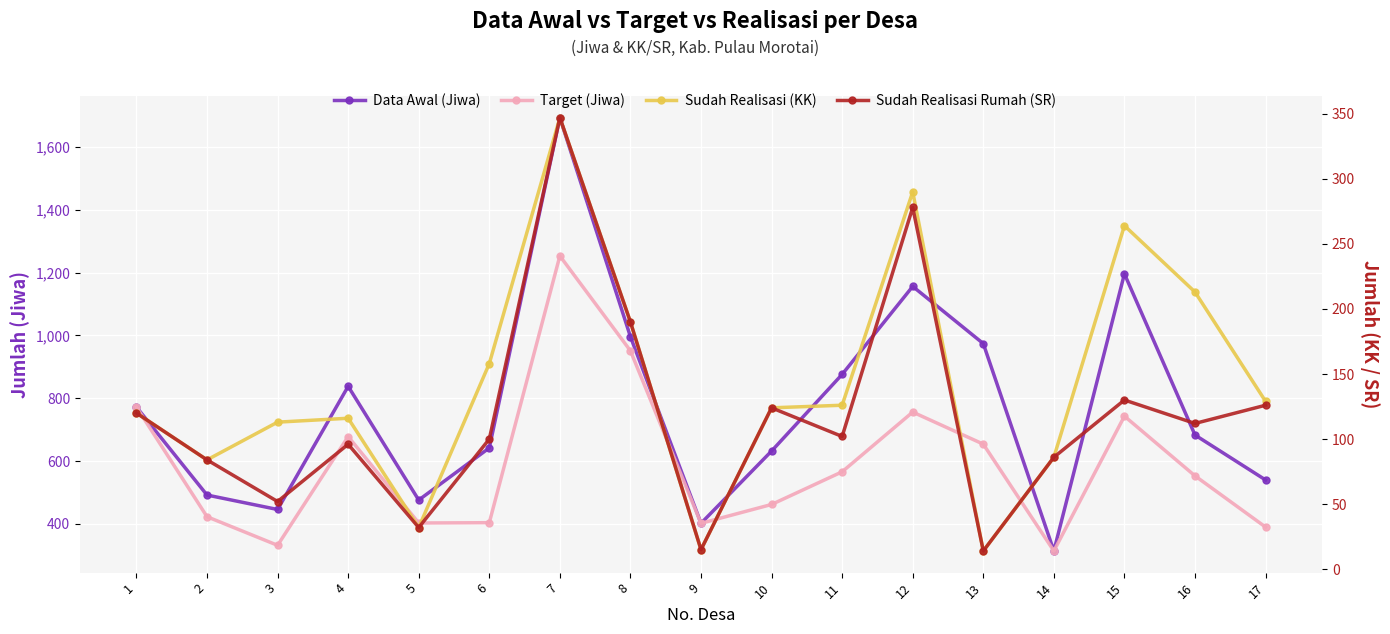

What is the difference between the second highest and minimum values in the Data Awal (Jiwa) series?

882